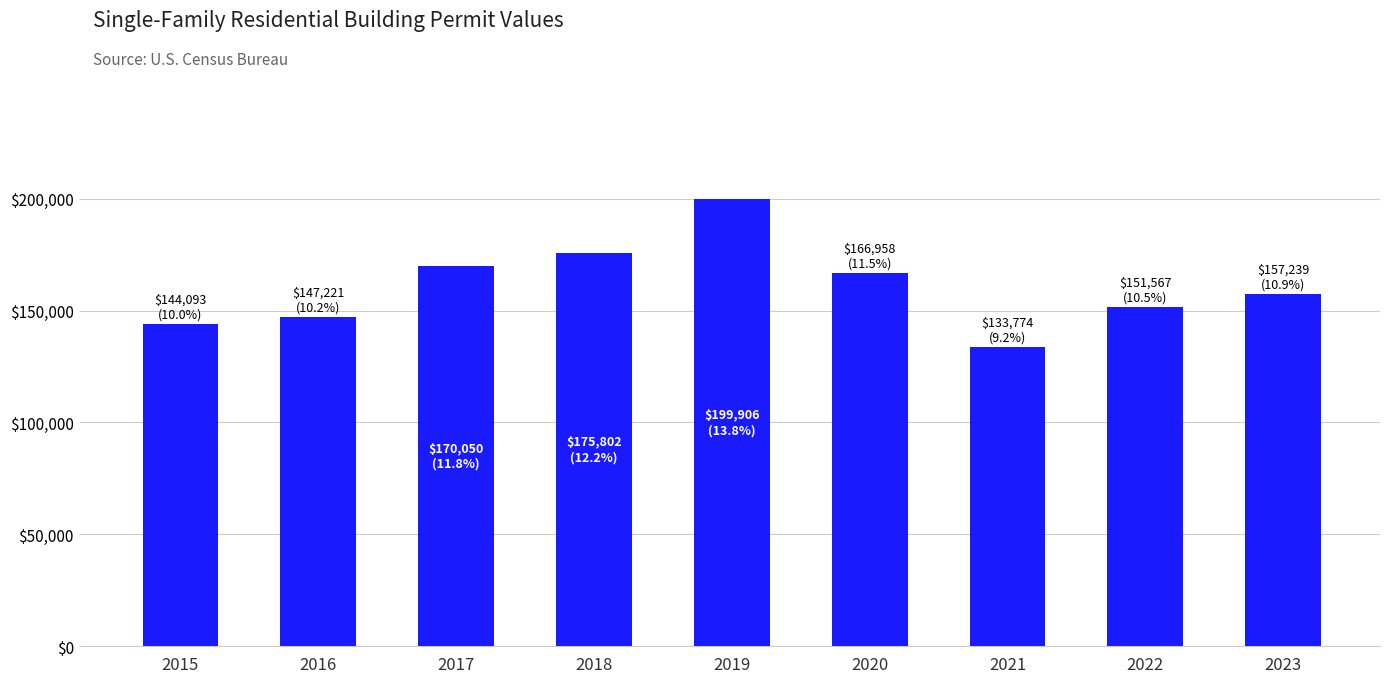

Is it true that the value at 2022 is 236367.3?

False